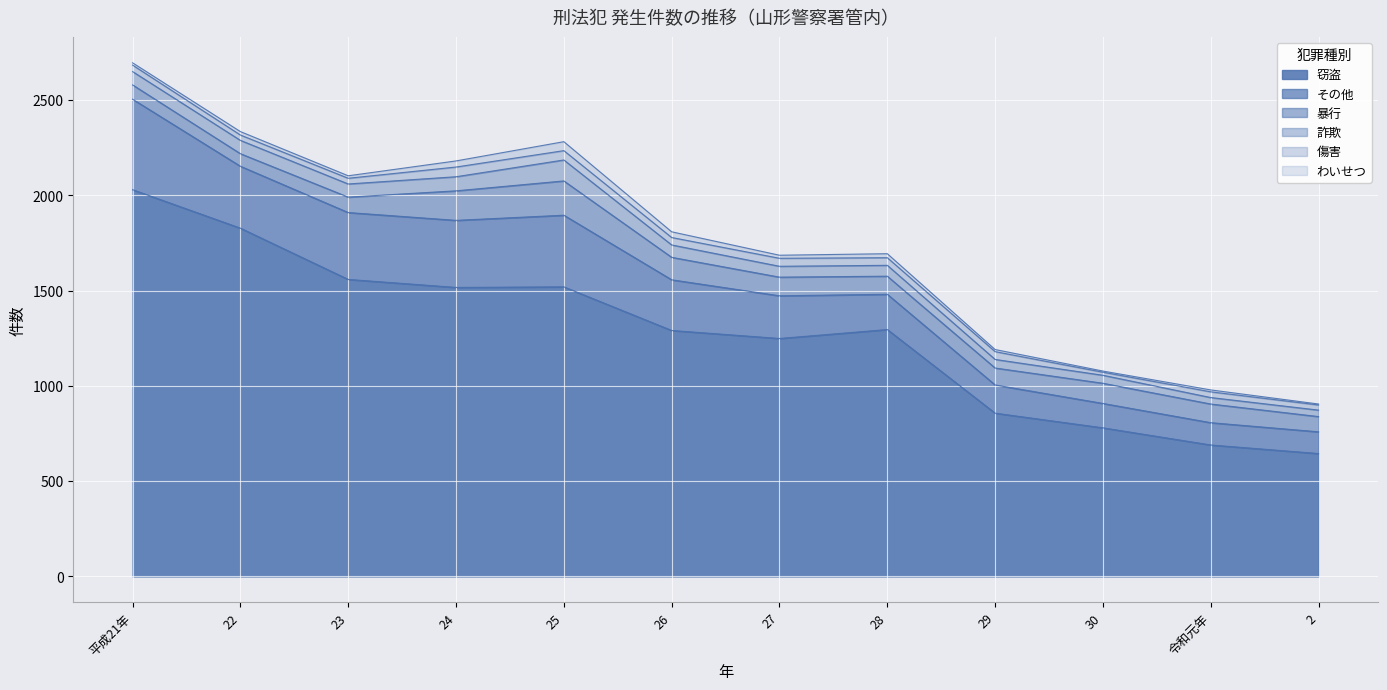

What is the label of the 2nd point from the right?

令和元年